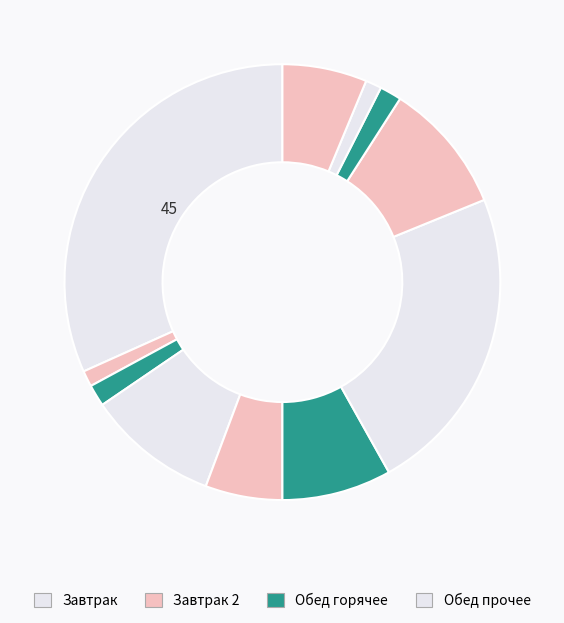

How many slices are in this pie chart?

11